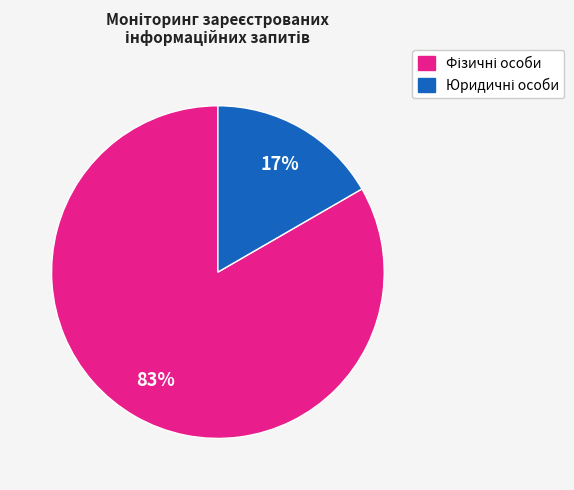

To the nearest percent, what is the average slice percentage?

50%